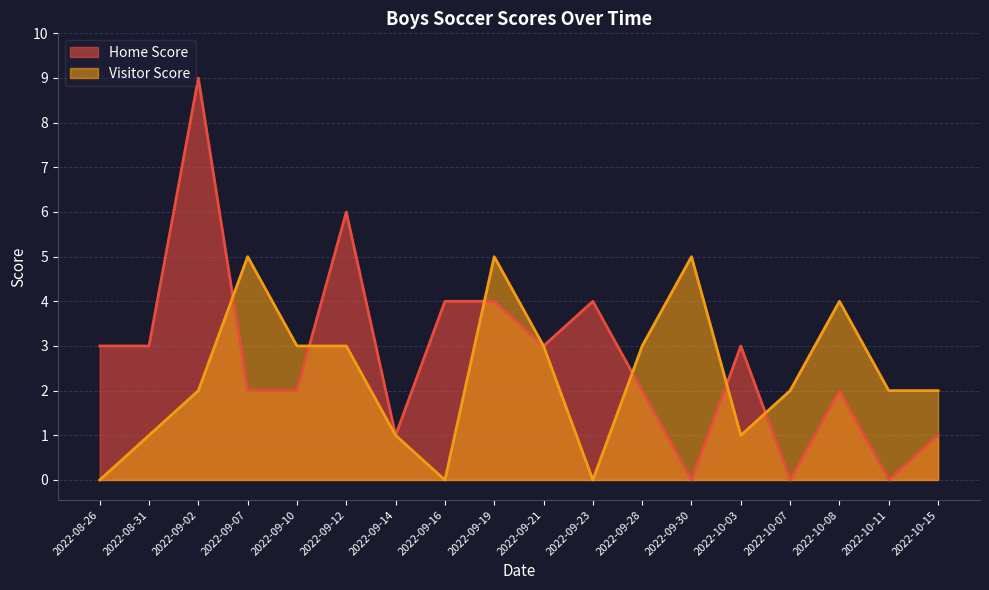

Rank the series at 2022-09-10 from highest to lowest value.

Visitor Score, Home Score